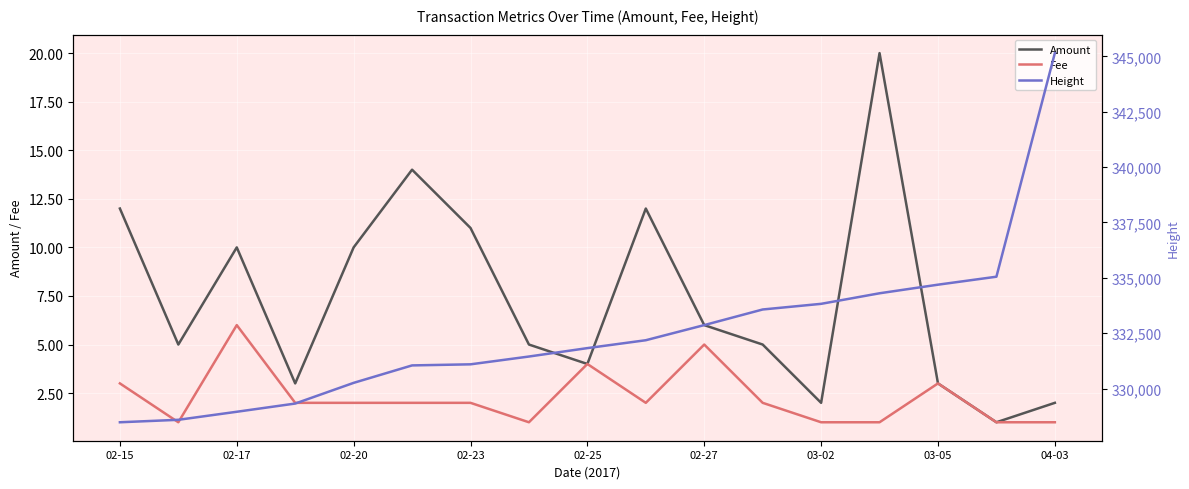

How many distinct data groups are displayed?

3